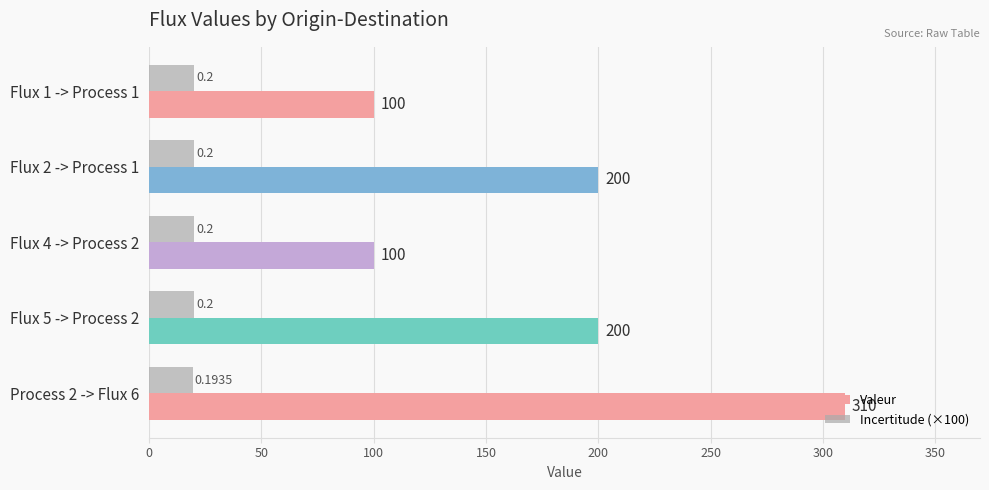

What is the highest value of the Valeur series?

310.0